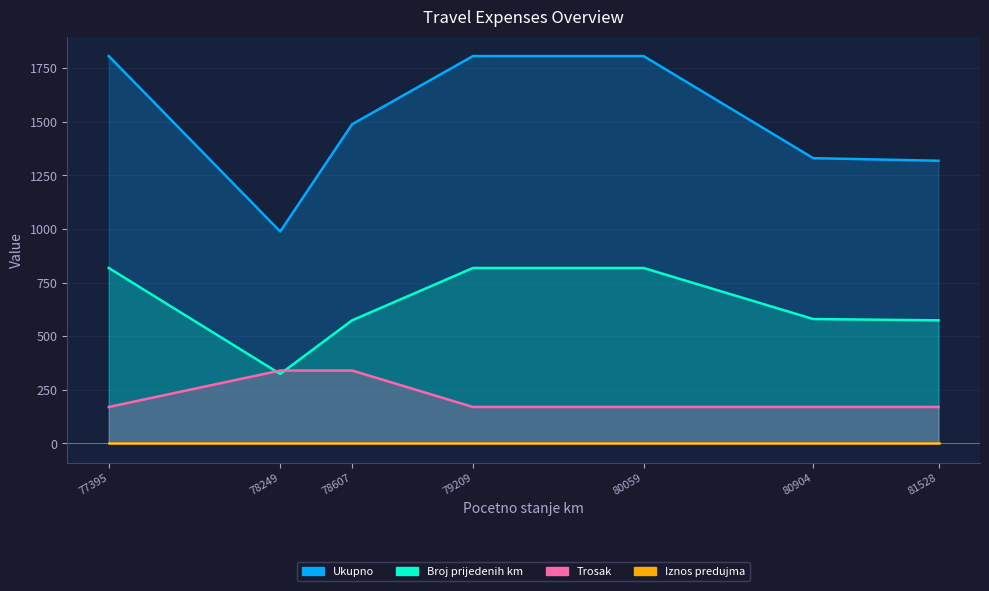

True or false: Trosak and Ukupno cross at least once.

False